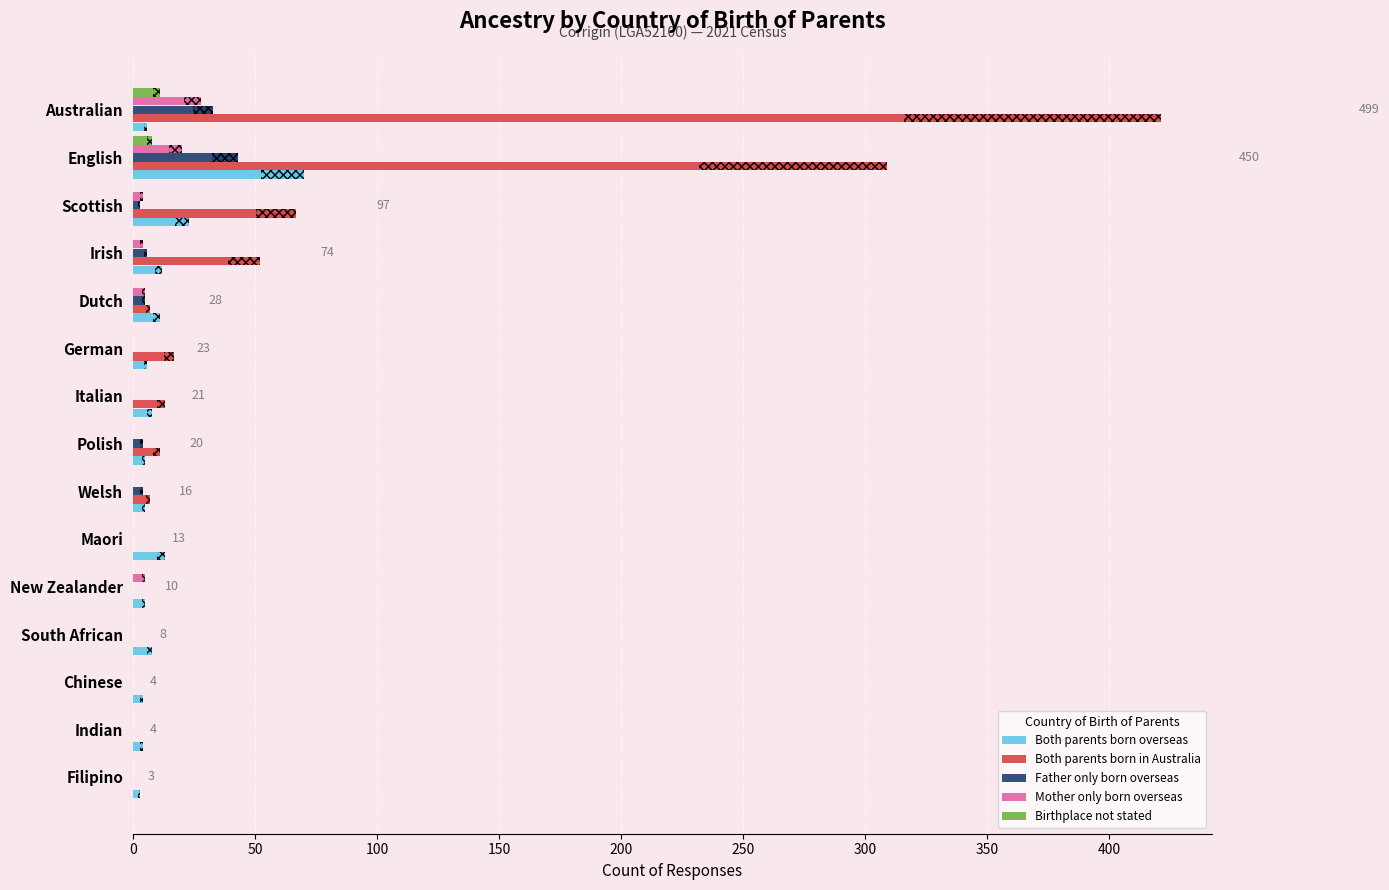

Are the bars grouped side by side (vs. stacked)?

Yes